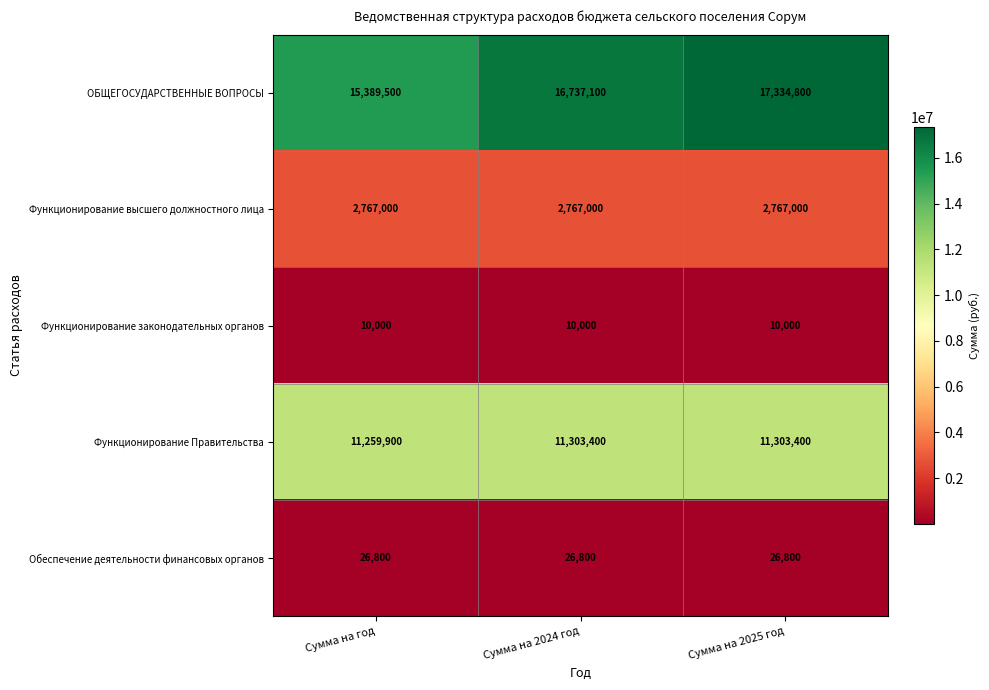

At how many categories does at least one series exceed 4974370?

3